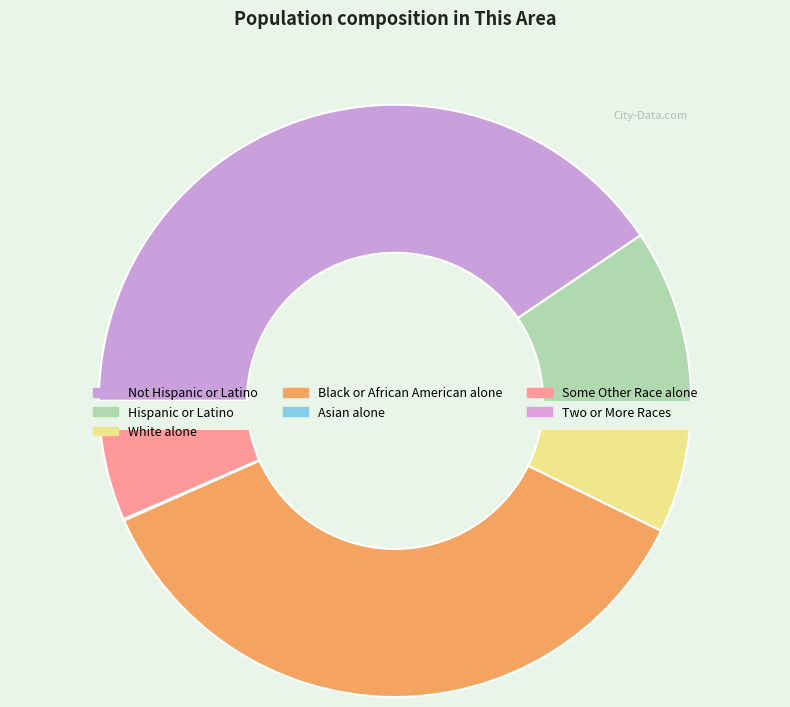

Which category has the smallest portion of the pie?

Asian alone